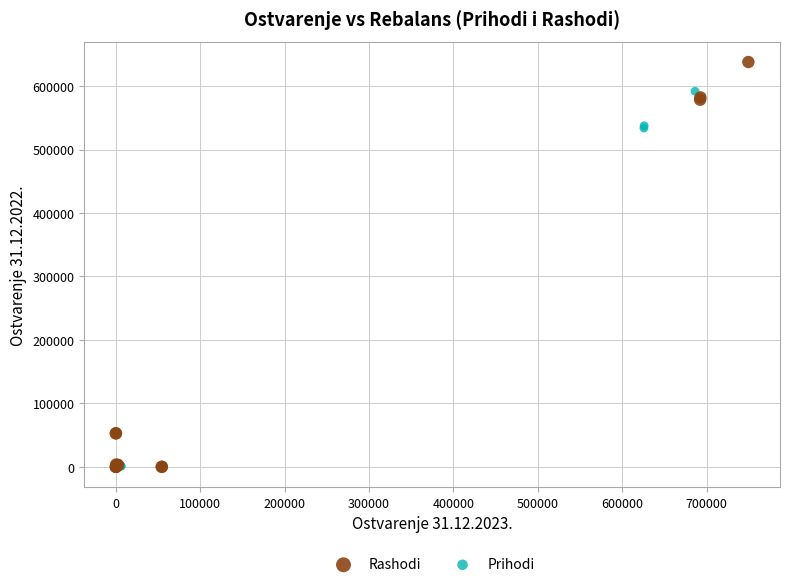

Which series has the widest spread of Y values?

Rashodi